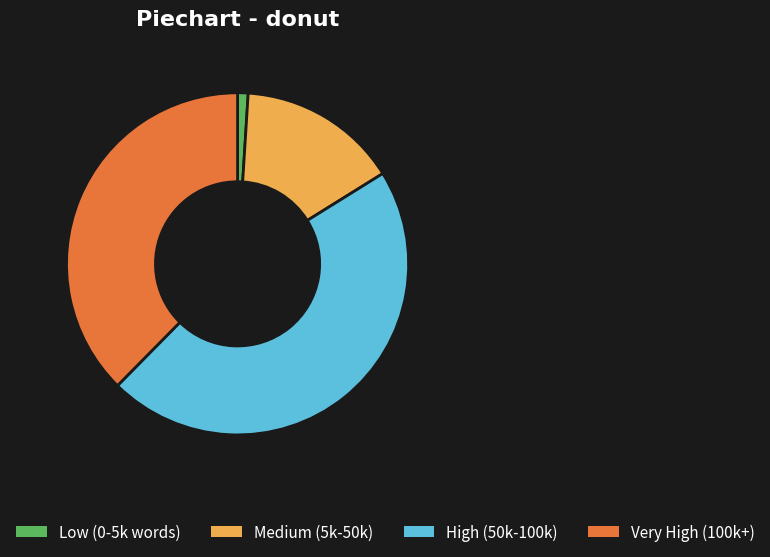

The High (50k-100k) slice represents 46% of the pie. True or false?

True